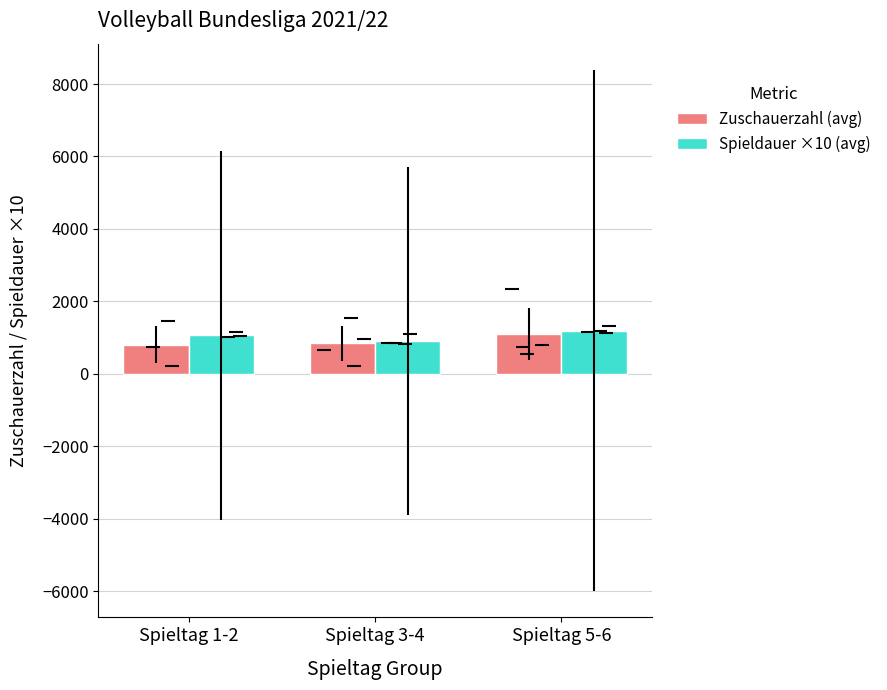

Does the chart contain any negative values?

No